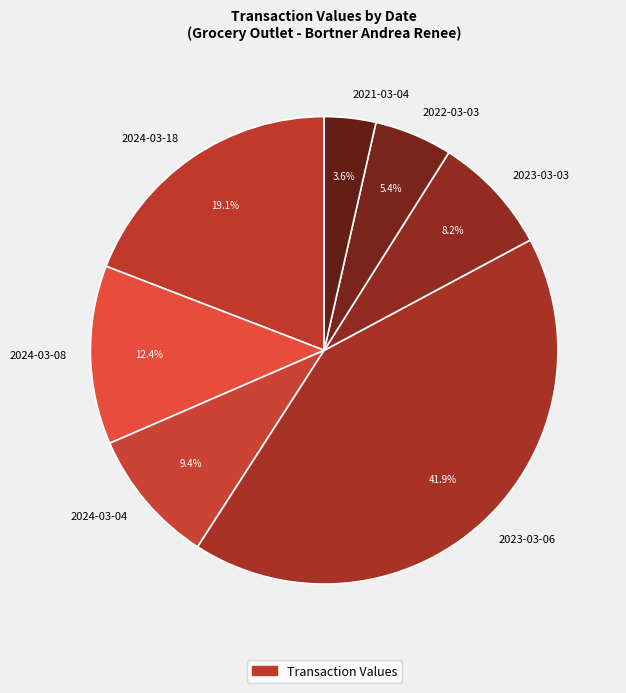

Count the number of slices in the pie.

7